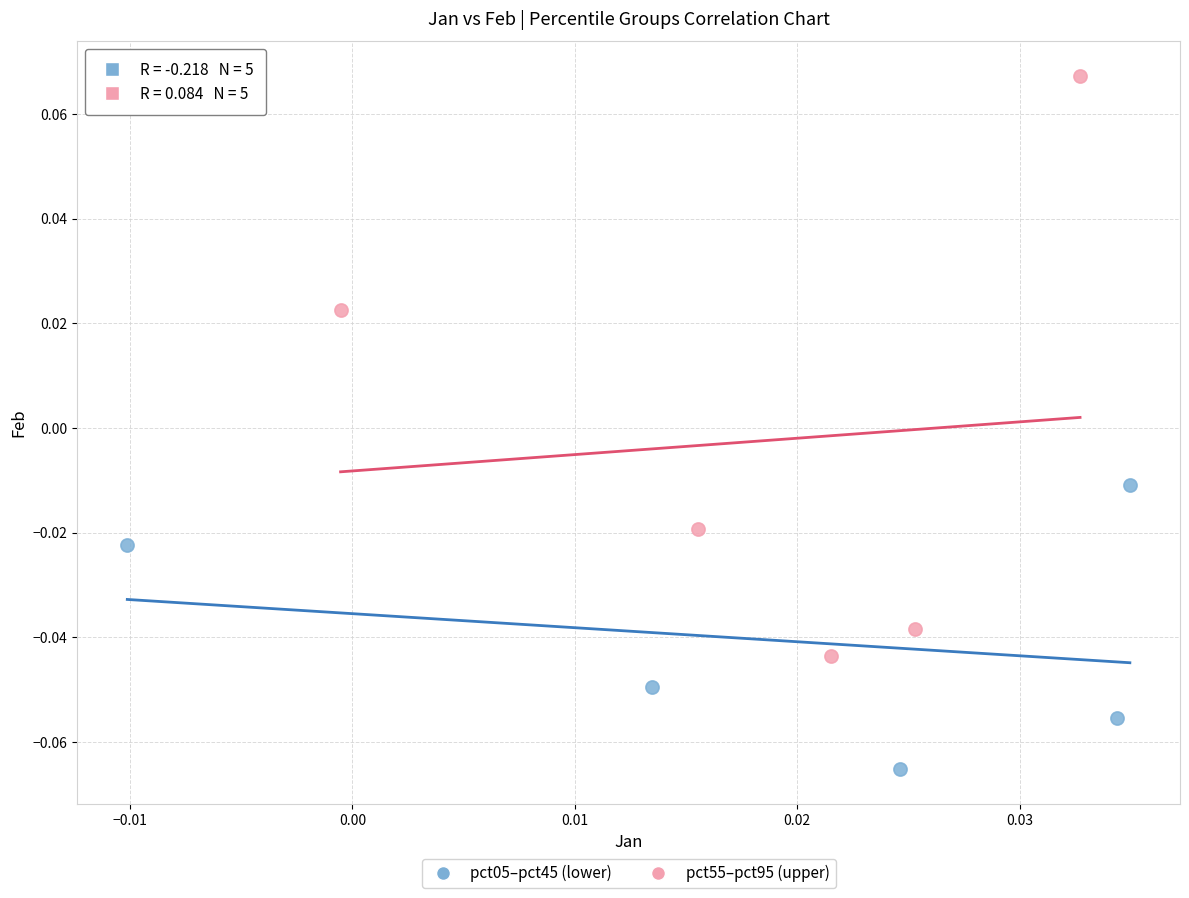

Which series has the widest spread of Y values?

pct55–pct95 (upper)